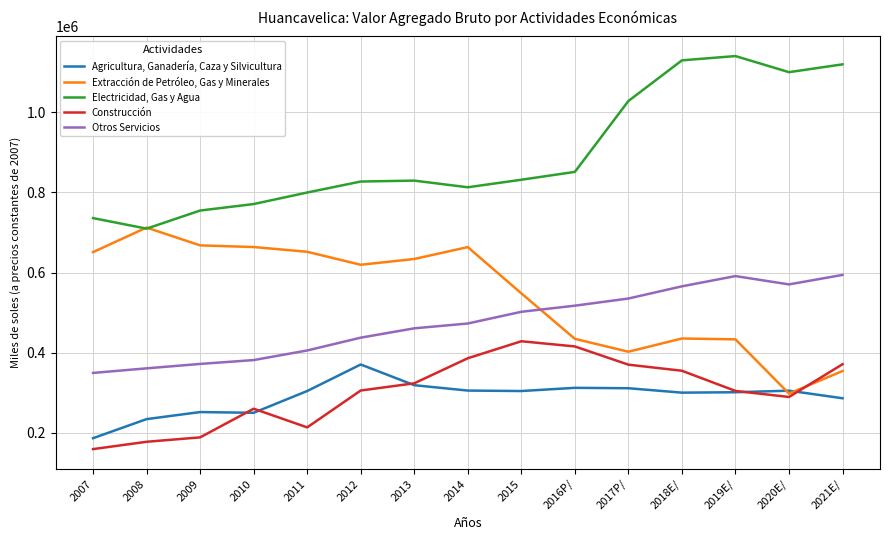

Rank the series at 2021E/ from lowest to highest value.

Agricultura, Ganadería, Caza y Silvicultura, Extracción de Petróleo, Gas y Minerales, Construcción, Otros Servicios, Electricidad, Gas y Agua